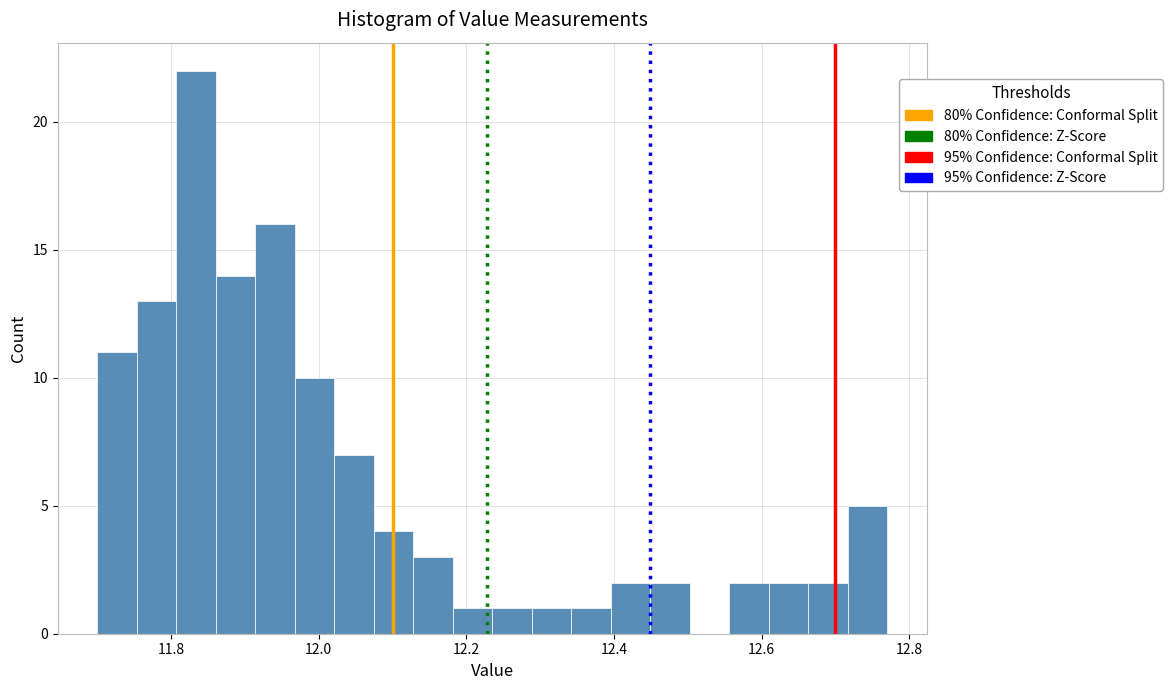

Read against the x-axis, roughly where is the centre of the tallest bar?

11.84